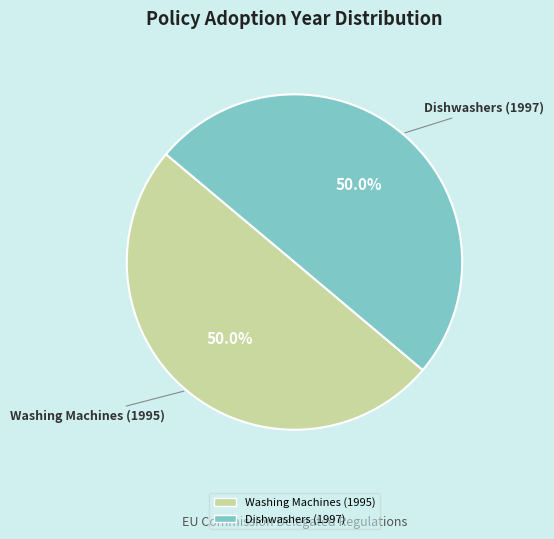

To the nearest percent, what percentage of the pie is Dishwashers (1997)?

50%